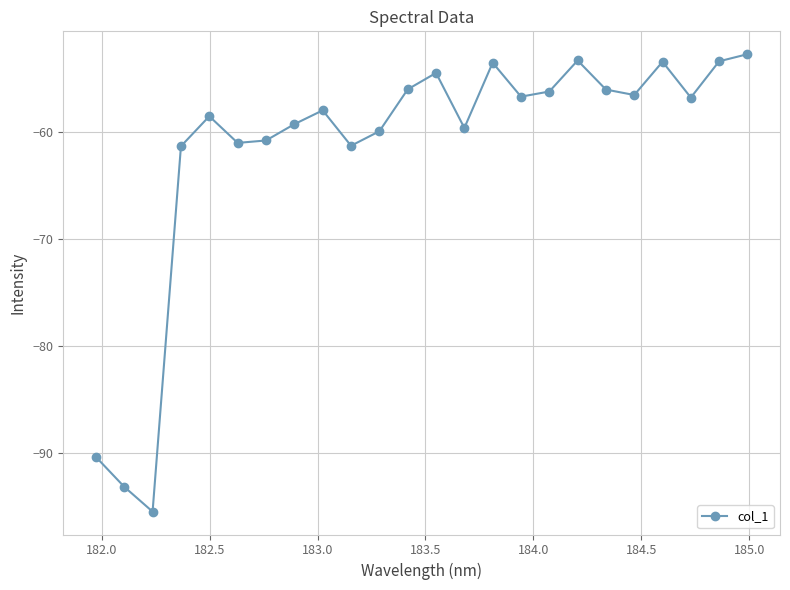

What is the value of the 17th point from the left?

-56.2